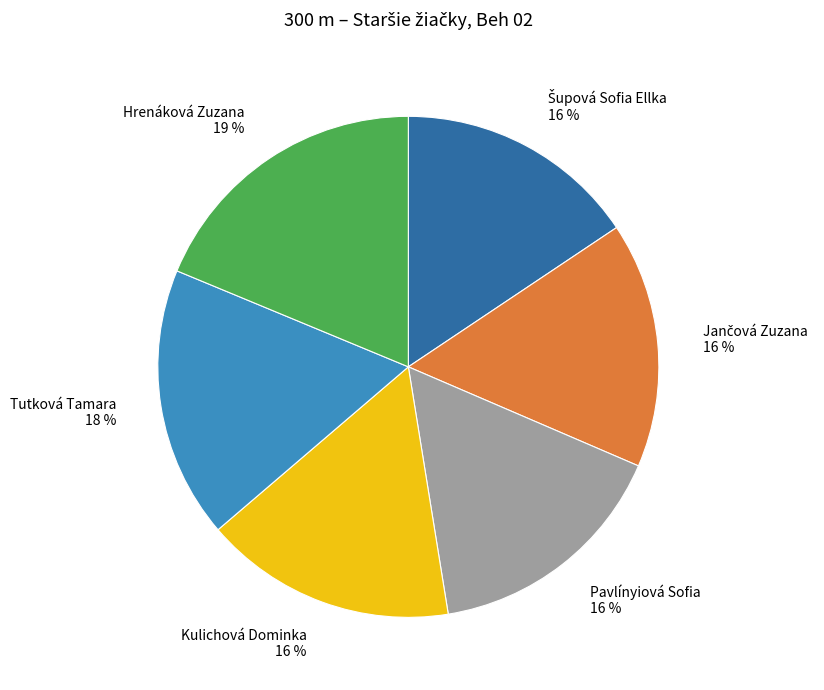

Which category has the biggest portion of the pie?

Hrenáková Zuzana